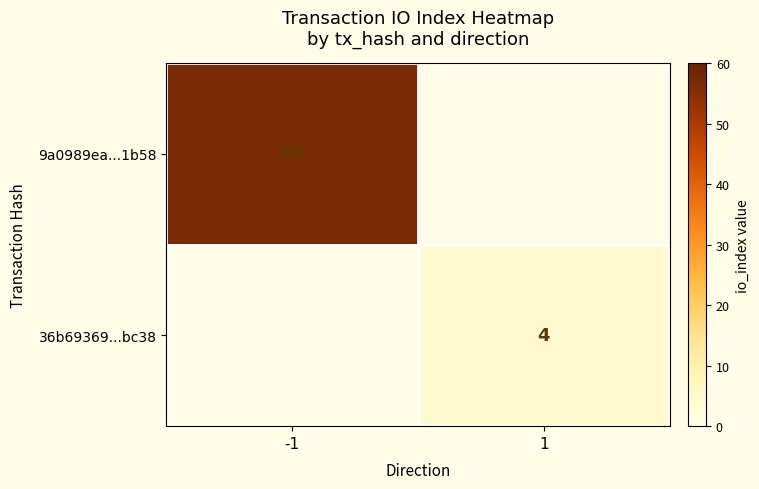

True or false: 36b69369...bc38 has a value of 2 at 1.

False